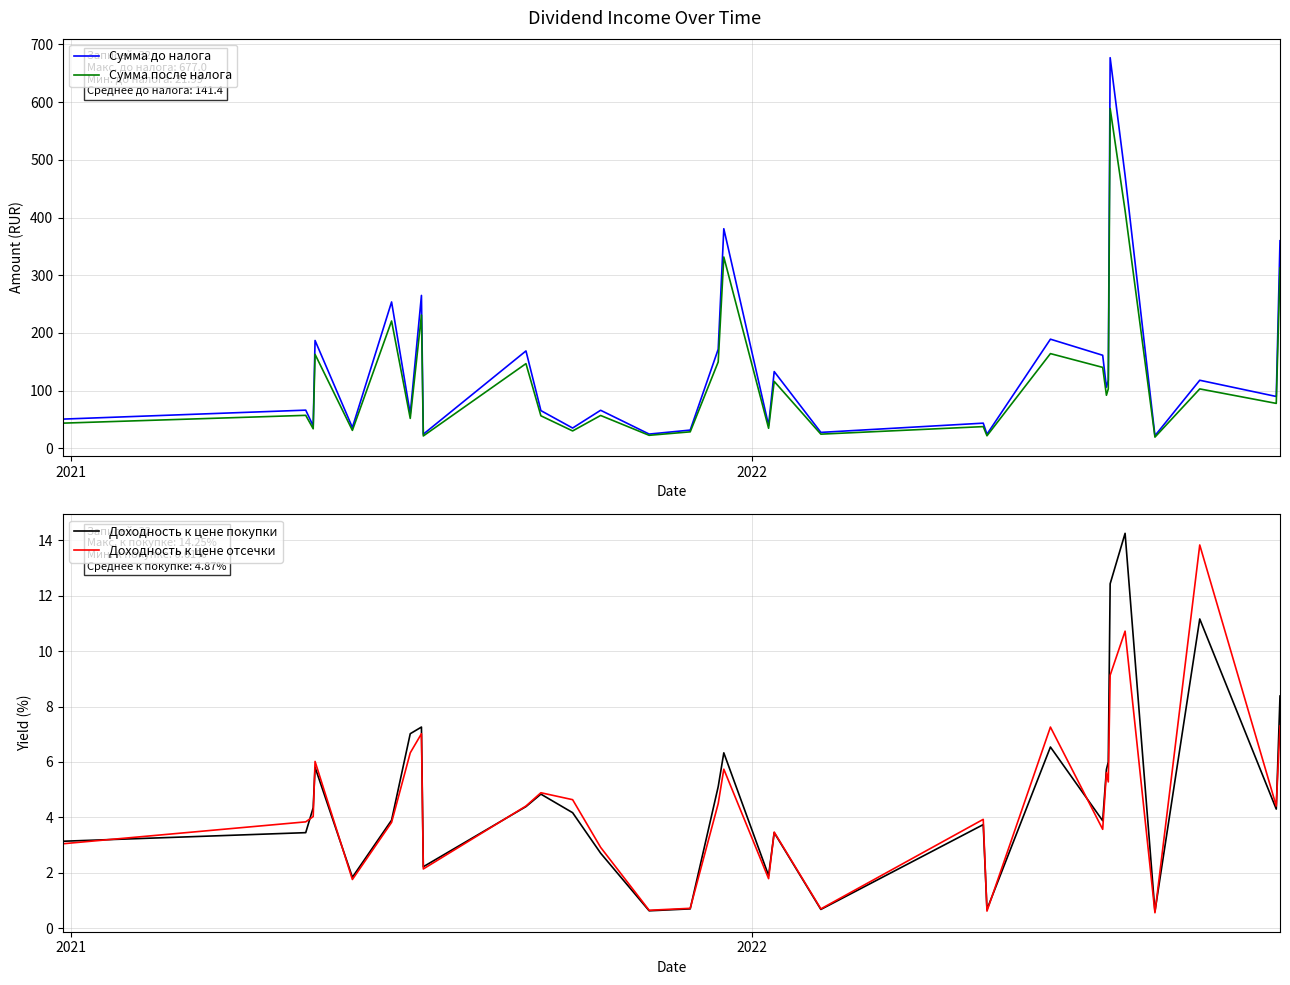

What is the maximum value for Сумма до налога?

677.0